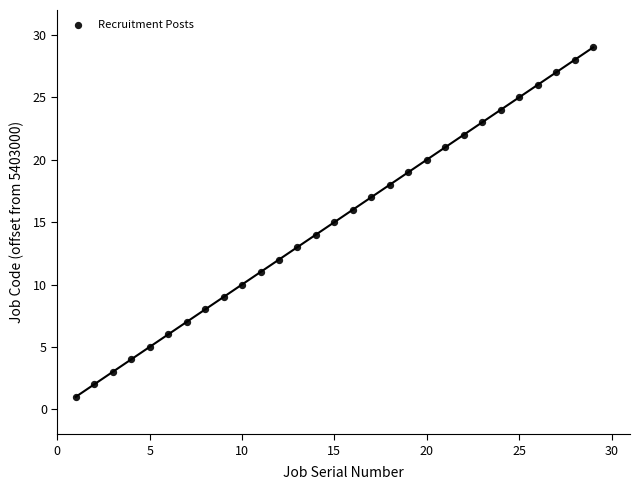

What is the range of X values (max minus min)?

28